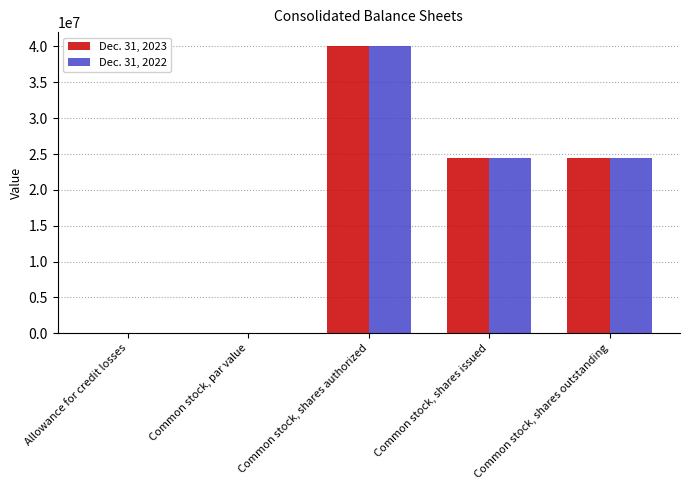

Which series changed the most between Common stock, par value and Common stock, shares issued?

Dec. 31, 2023